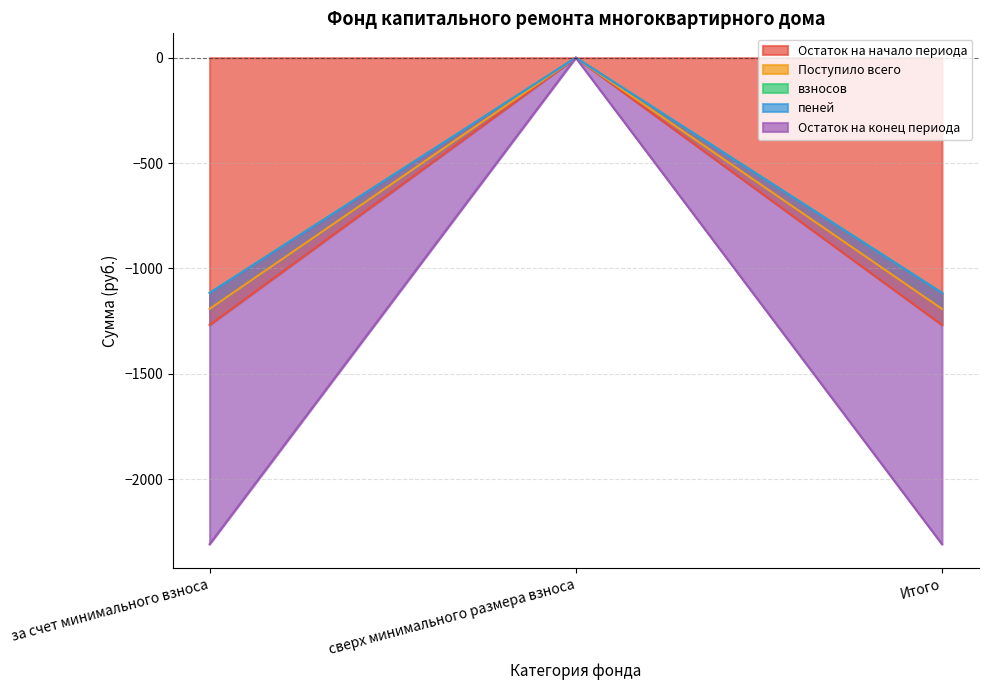

What is the value of the Поступило всего point at the 1st from the left?

-1268.4